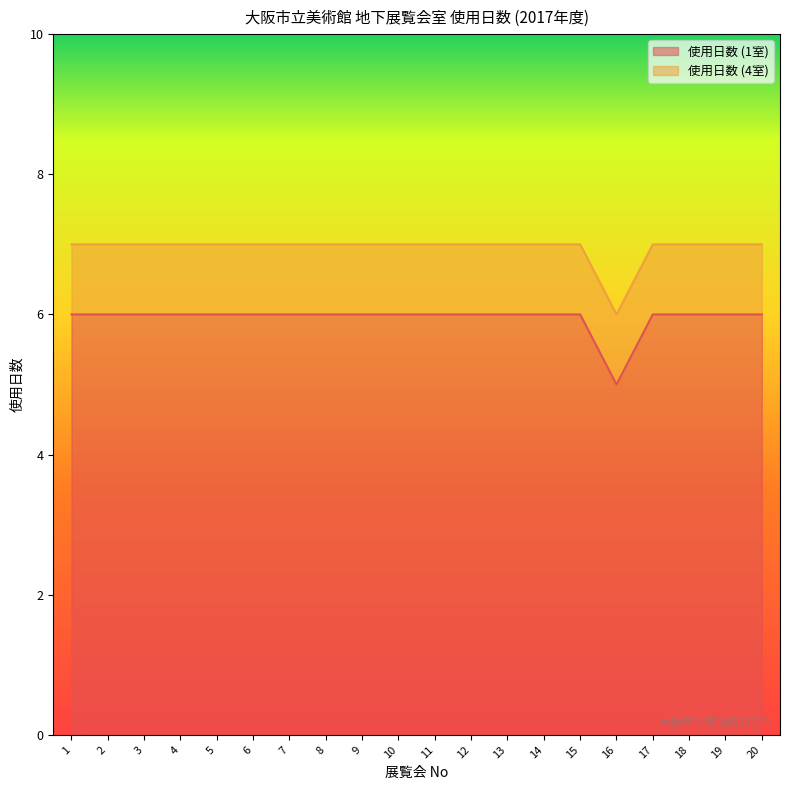

Which label corresponds to the smallest value in the chart?

16